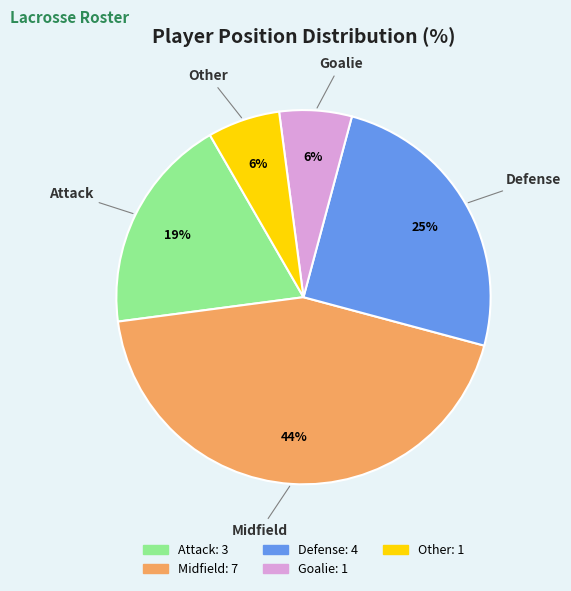

Is it true that Defense is 32% of the pie?

False